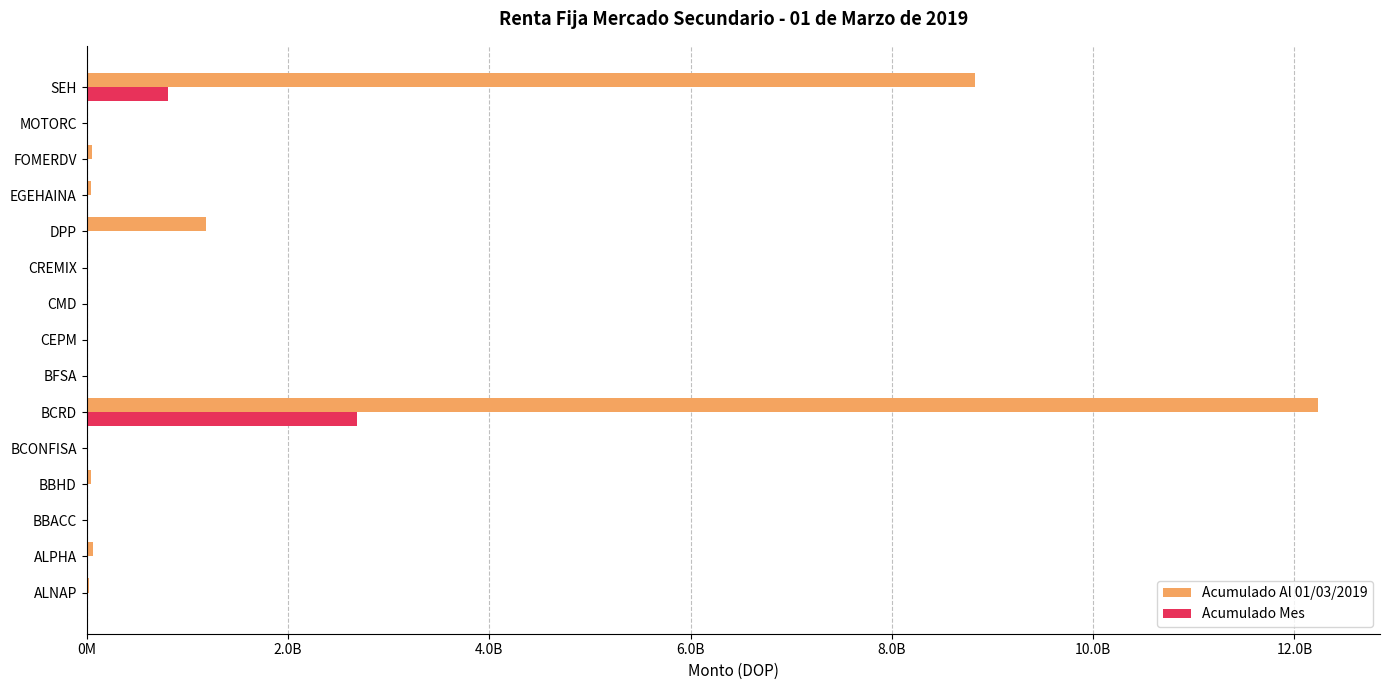

What are all the series names shown in the legend?

Acumulado Al 01/03/2019, Acumulado Mes